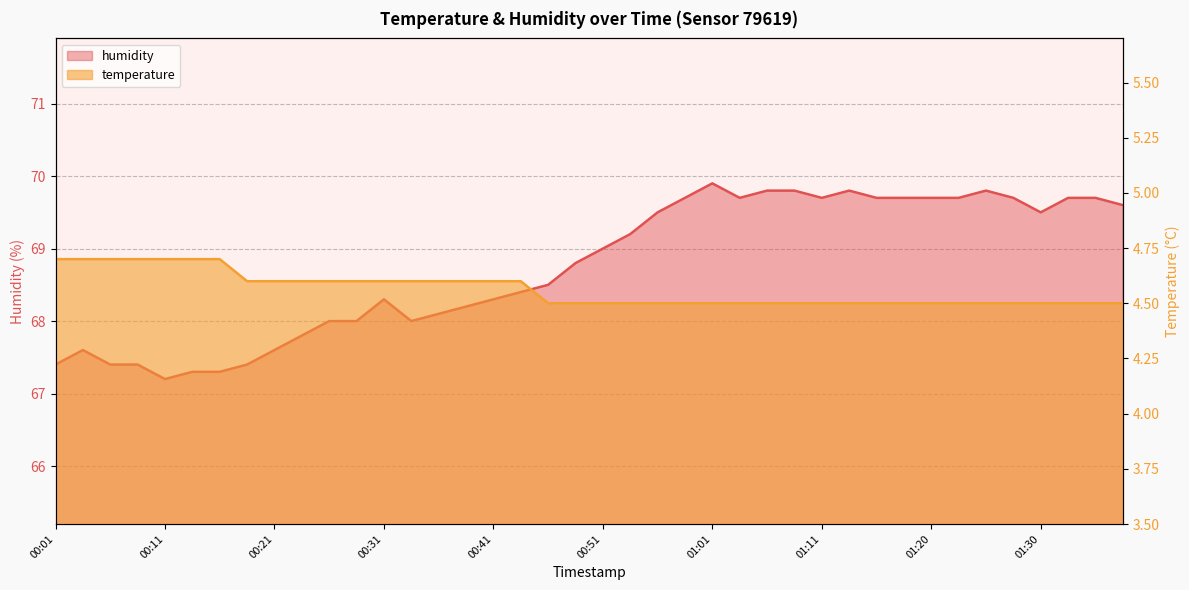

Which series has the largest range (max minus min)?

humidity